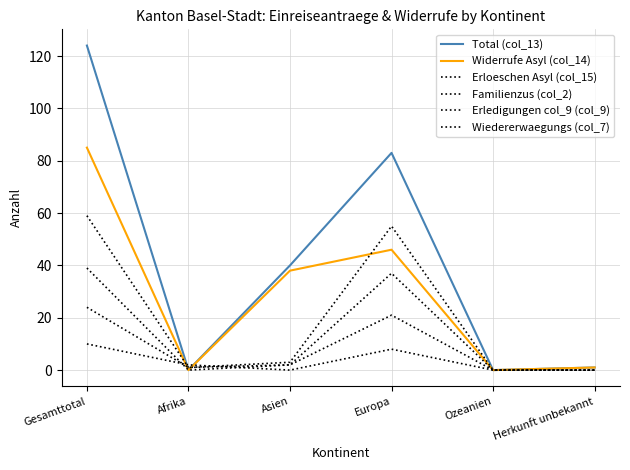

What is the difference between the maximum and second lowest values in the Wiedererwaegungs (col_7) series?

59